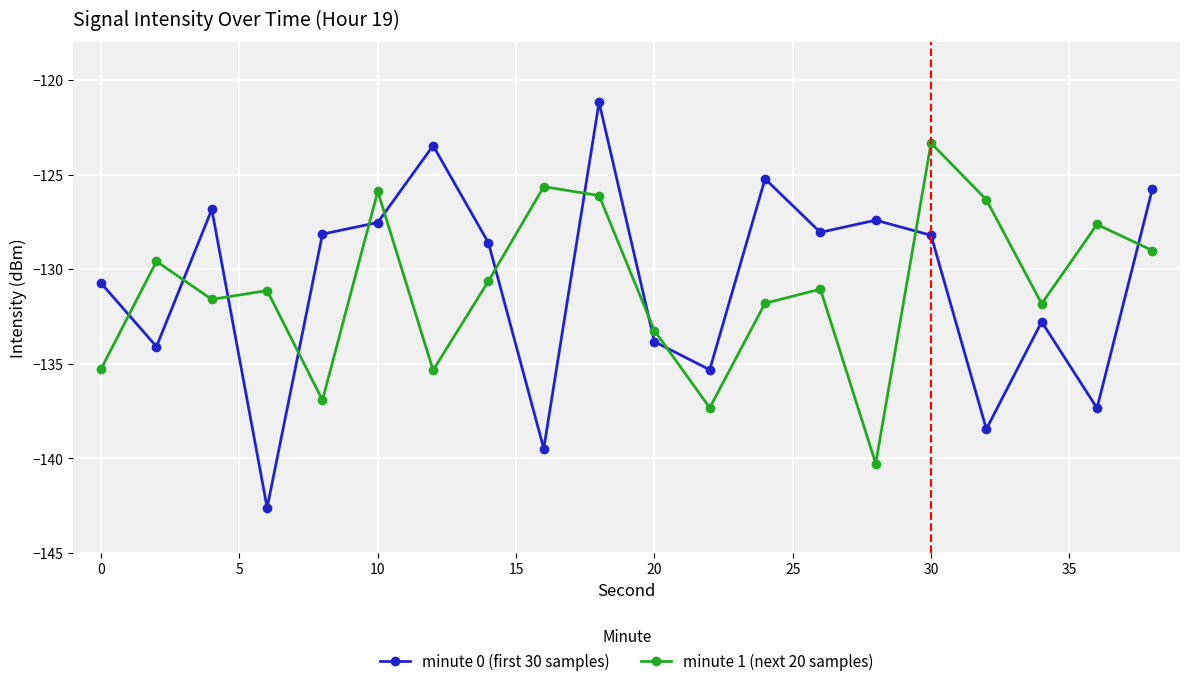

True or false: minute 0 (first 30 samples) has more than 2 interior local peaks.

True